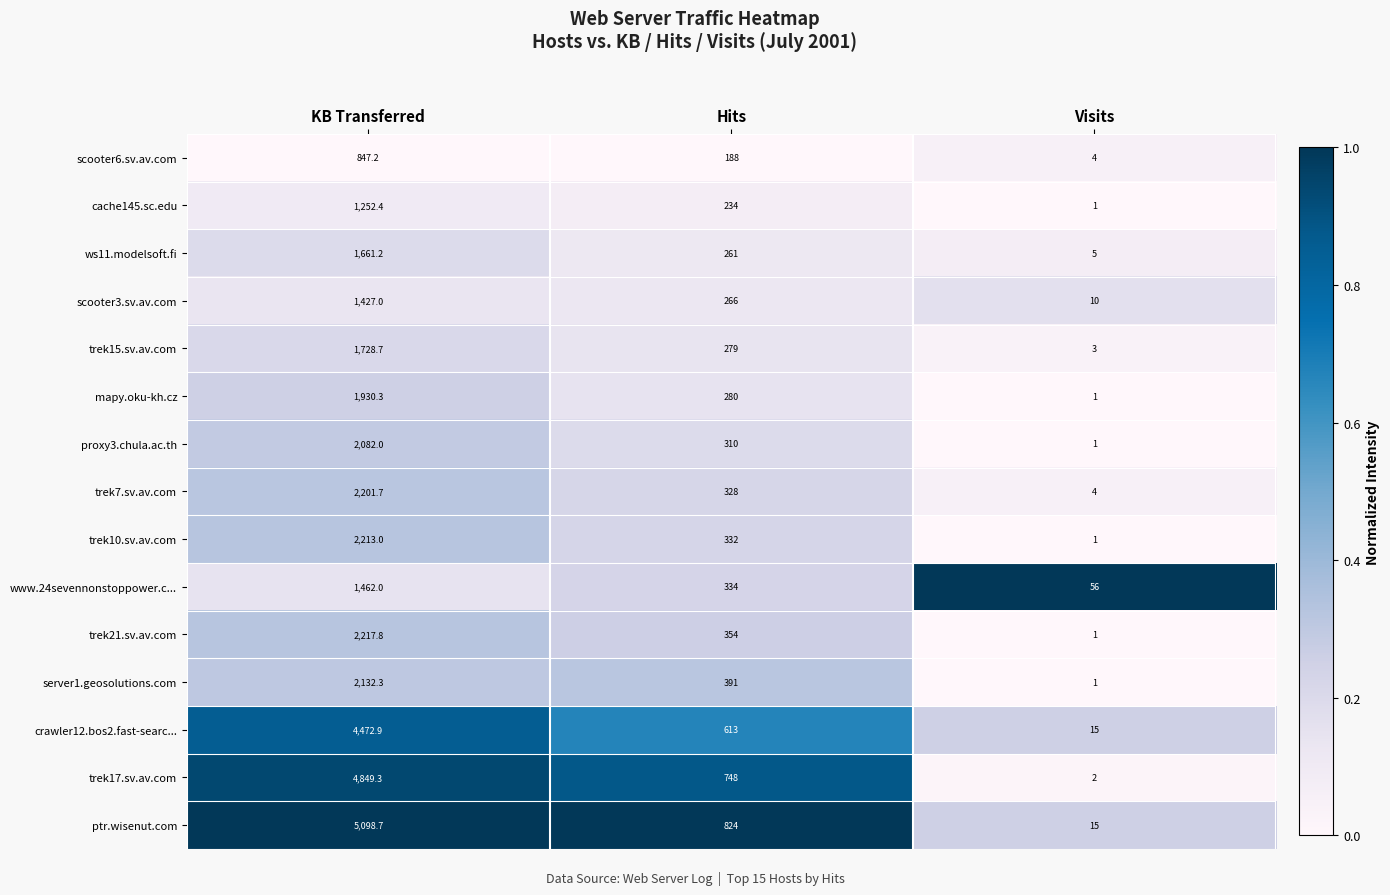

At which label does scooter3.sv.av.com first exceed 266?

KB Transferred